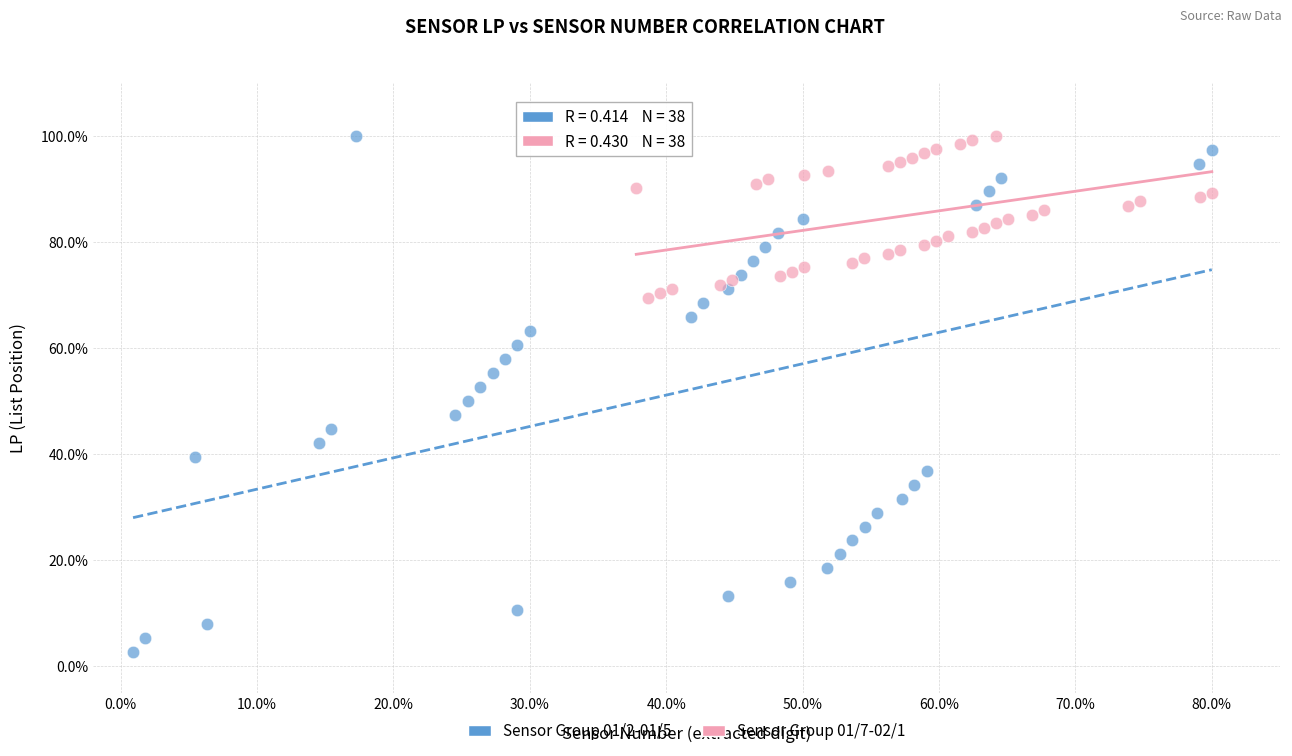

Which series contains the lowest Y value?

Sensor Group 01/2-01/5